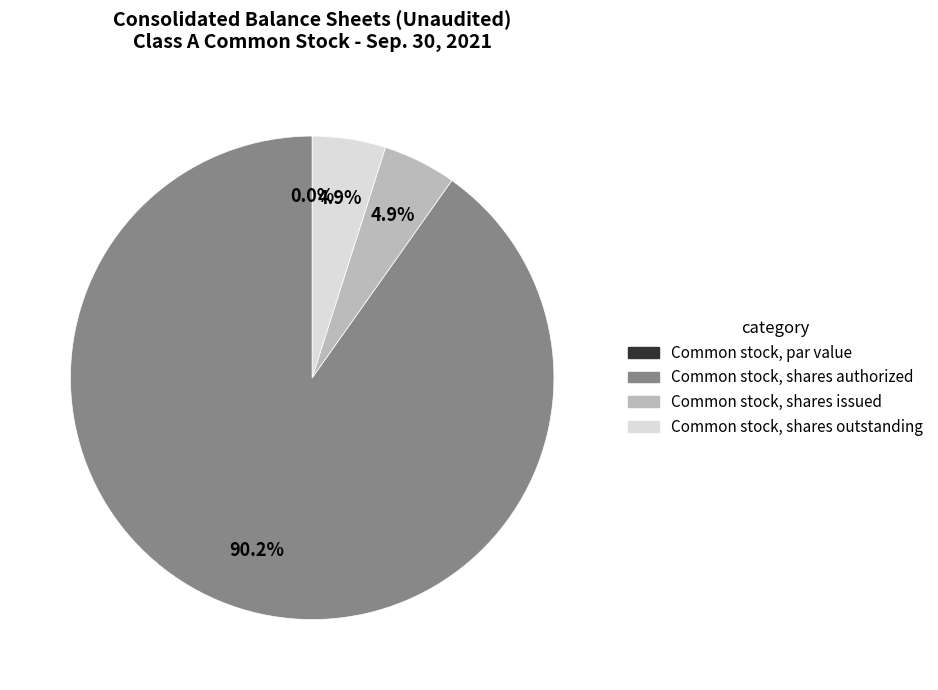

Between Common stock, shares authorized and Common stock, shares issued, which is larger?

Common stock, shares authorized